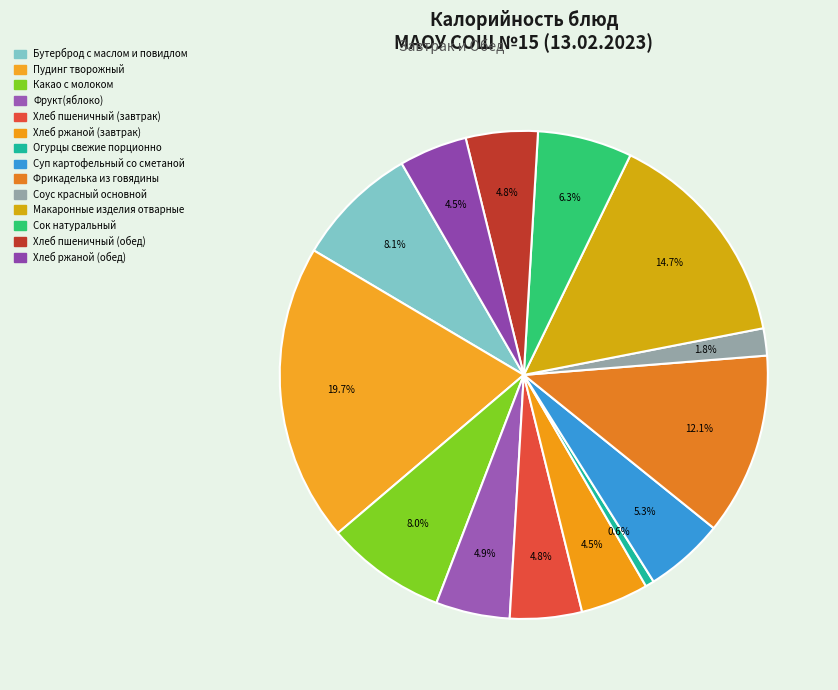

To the nearest percent, what is the difference between the largest and smallest slice percentages?

19%